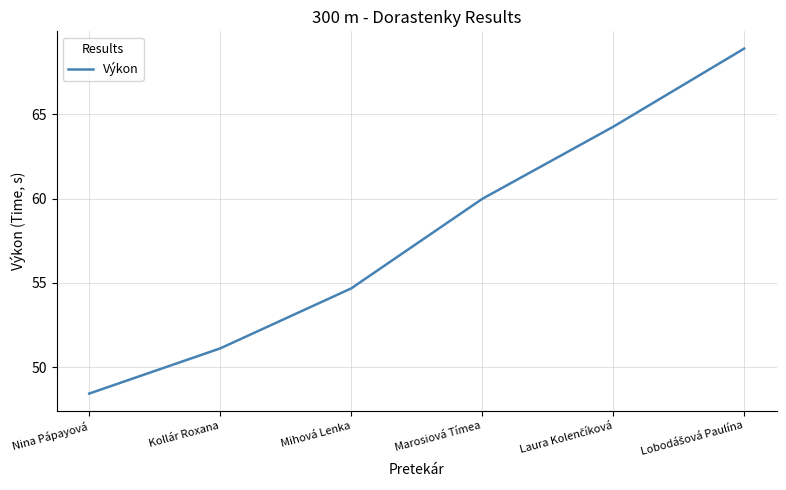

What is the difference between the maximum and minimum values?

20.5